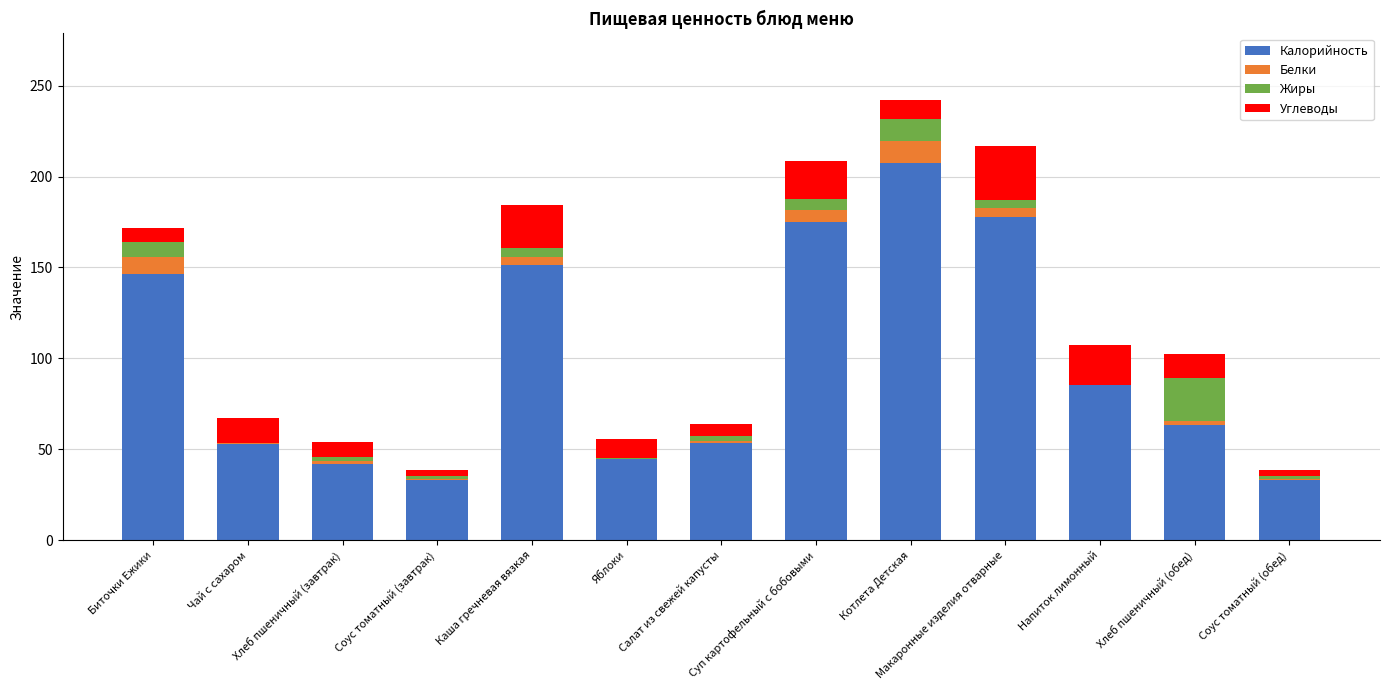

What is the sum of all Калорийность values?

1265.7